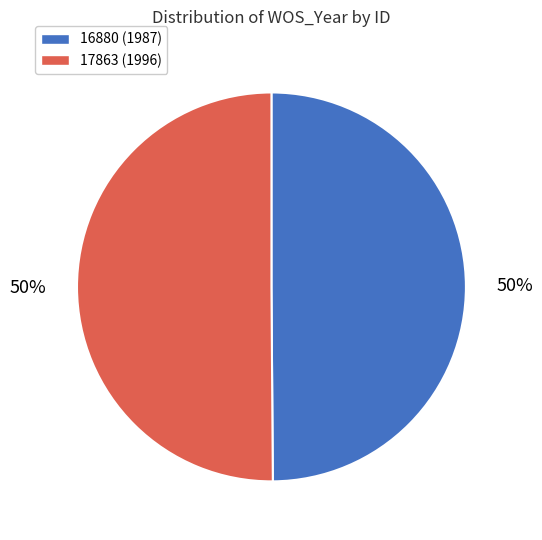

To the nearest percent, what portion does 17863 (1996) represent?

50%